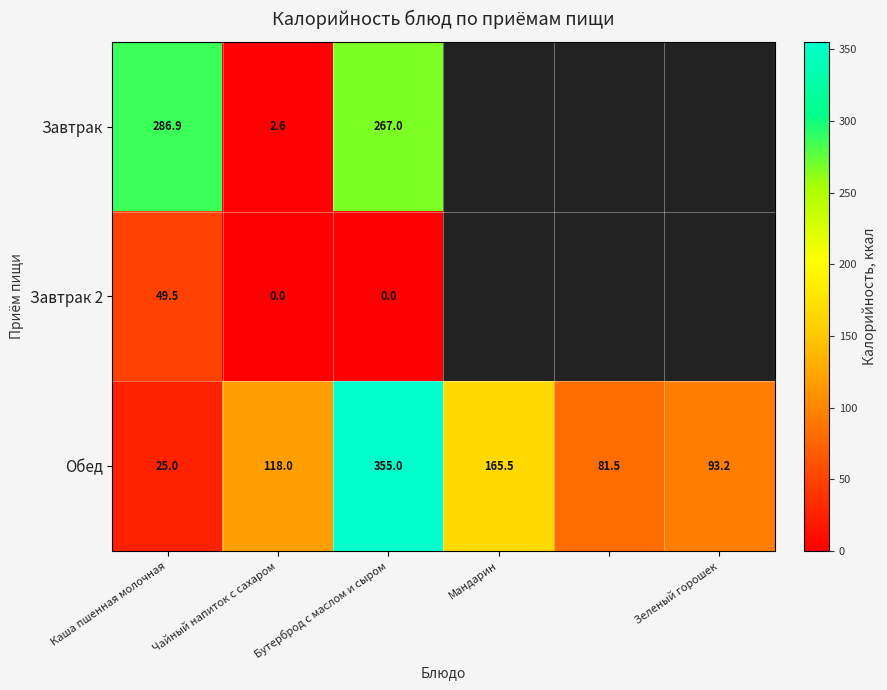

At which label is Обед closest to 190?

Мандарин